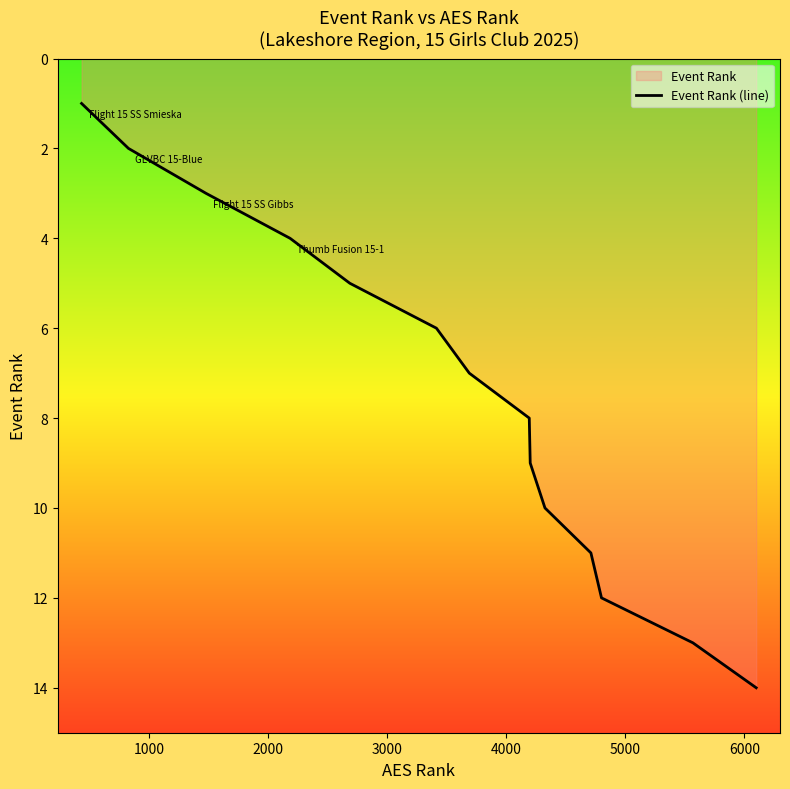

What is the difference between the maximum and minimum values?

13